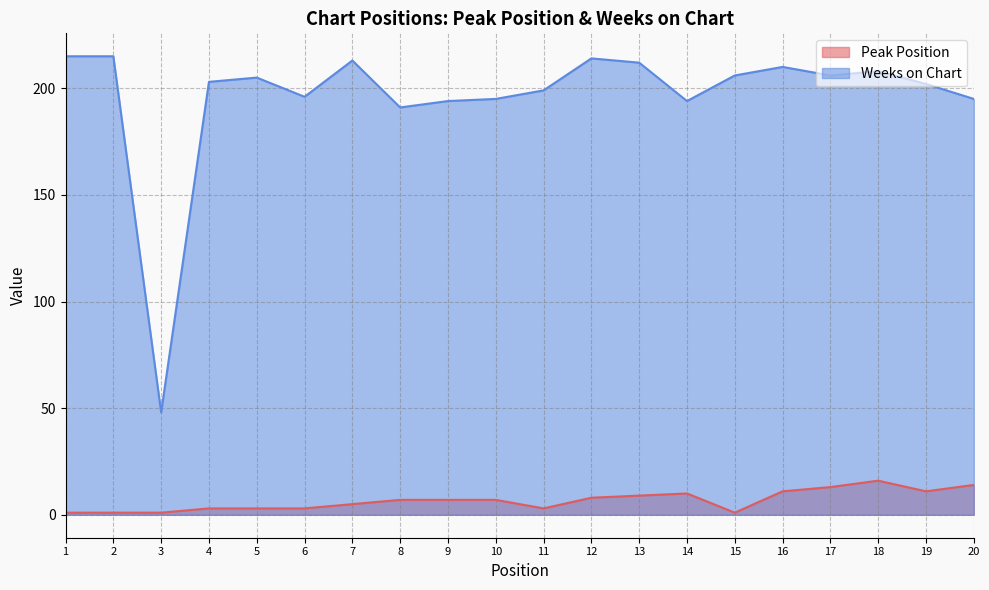

Reading left to right, extract all data points from this chart.

Peak Position: 1=1	2=1	3=1	4=3	5=3	6=3	7=5	8=7	9=7	10=7	11=3	12=8	13=9	14=10	15=1	16=11	17=13	18=16	19=11	20=14
Weeks on Chart: 1=215	2=215	3=48	4=203	5=205	6=196	7=213	8=191	9=194	10=195	11=199	12=214	13=212	14=194	15=206	16=210	17=206	18=208	19=202	20=195